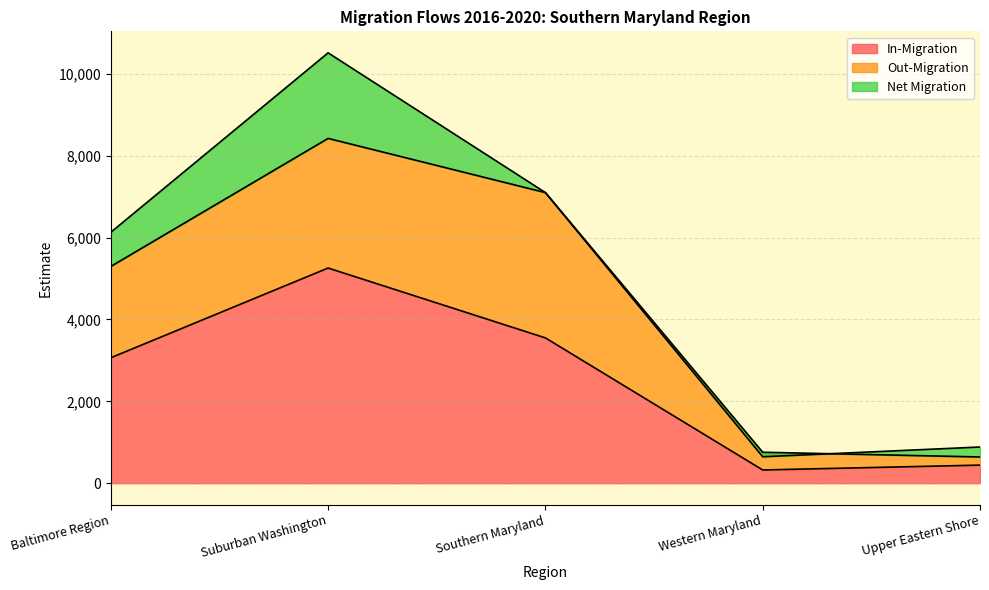

List the labels in order of In-Migration value, smallest first.

Western Maryland, Upper Eastern Shore, Baltimore Region, Southern Maryland, Suburban Washington